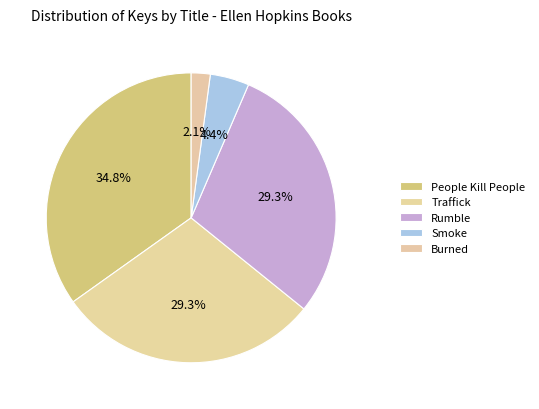

The Burned slice represents 2% of the pie. True or false?

True